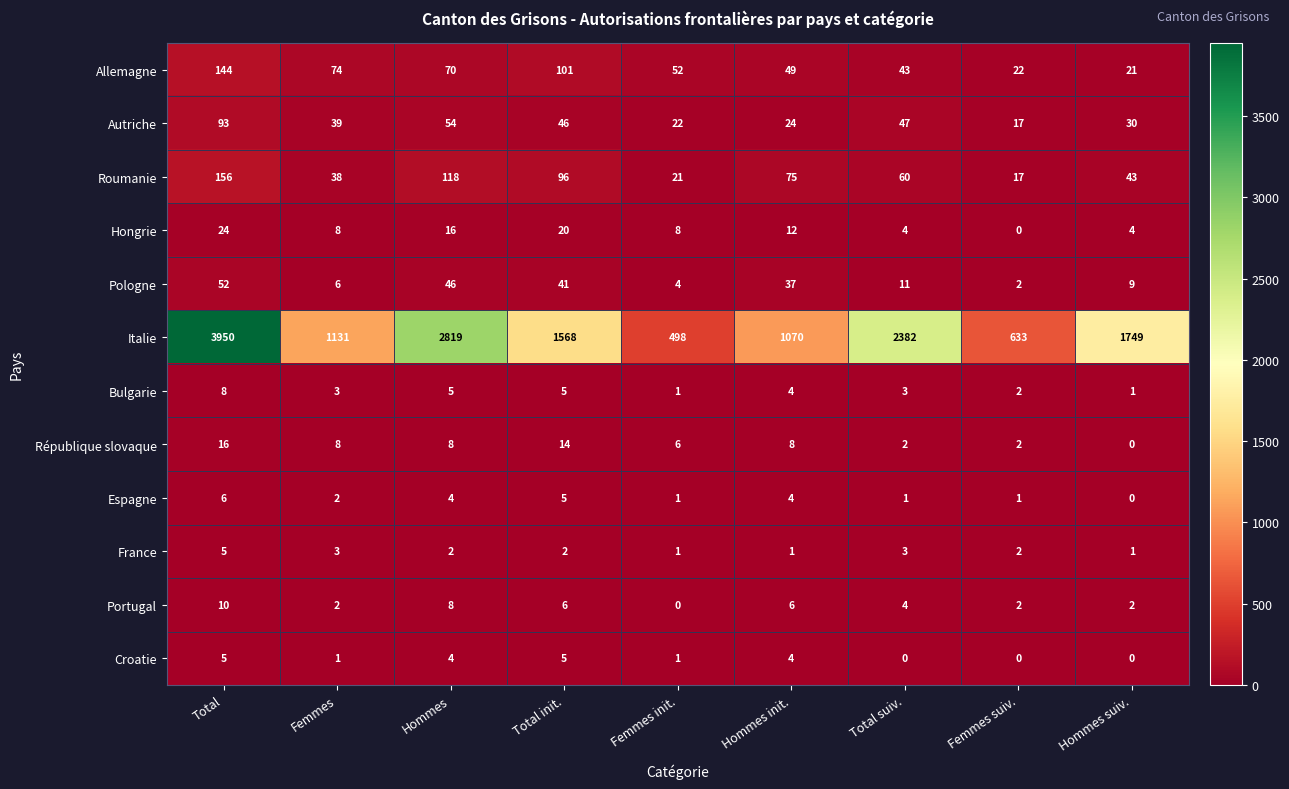

How many categories are shown in the chart?

9